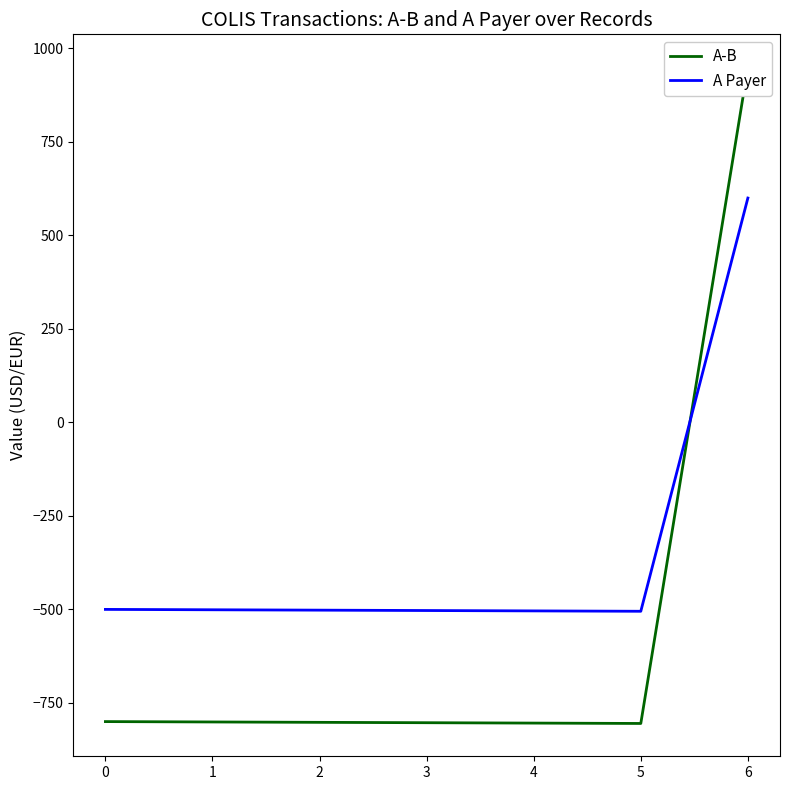

What is the maximum value for A Payer?

600